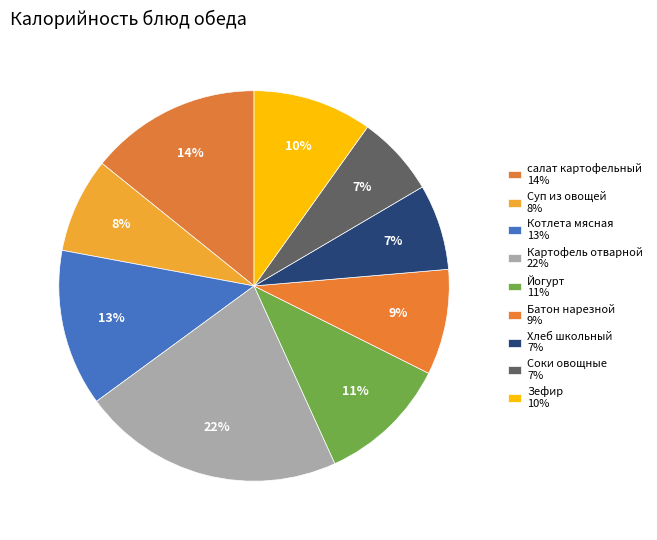

How many slices are in this pie chart?

9